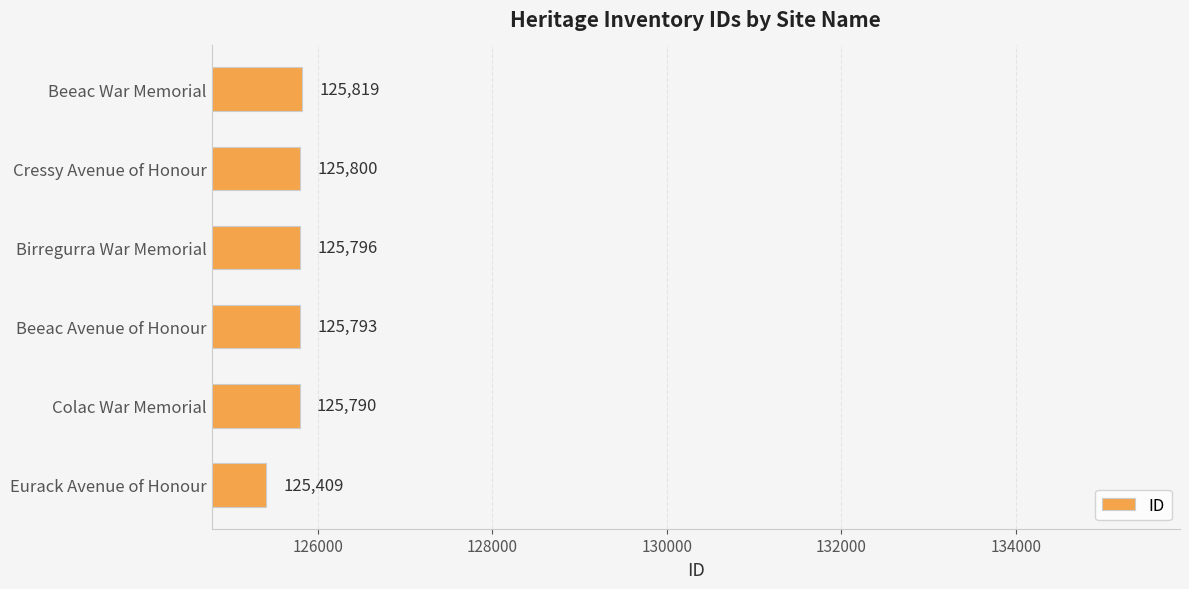

Does the chart contain stacked bars?

No